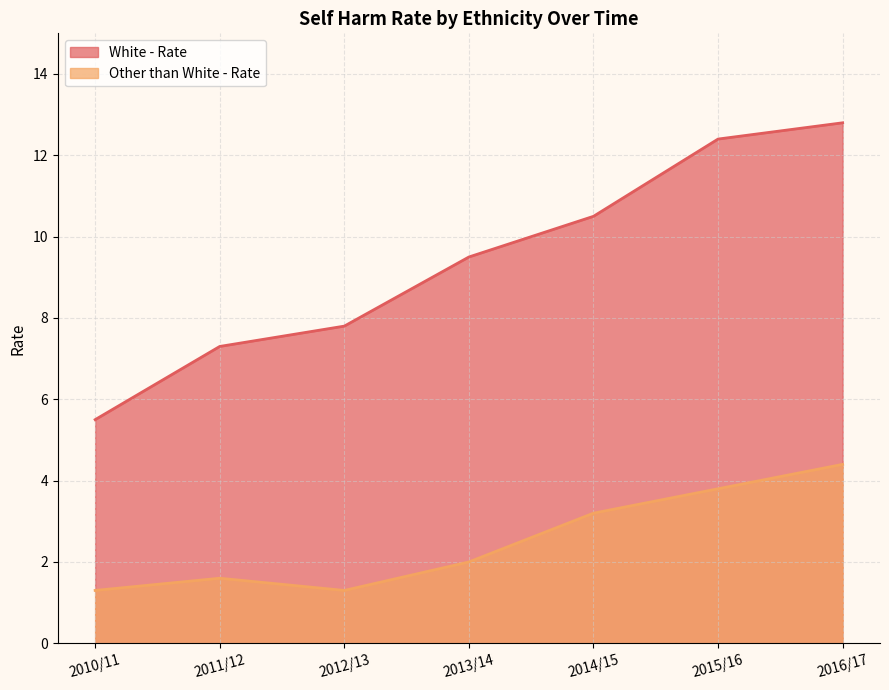

How many values in the White - Rate series are below 9?

3